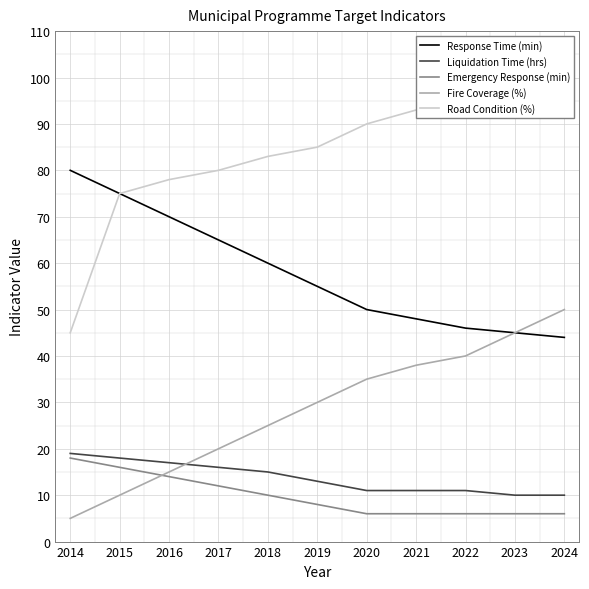

The value of Emergency Response (min) at 2024 is 2. True or false?

False